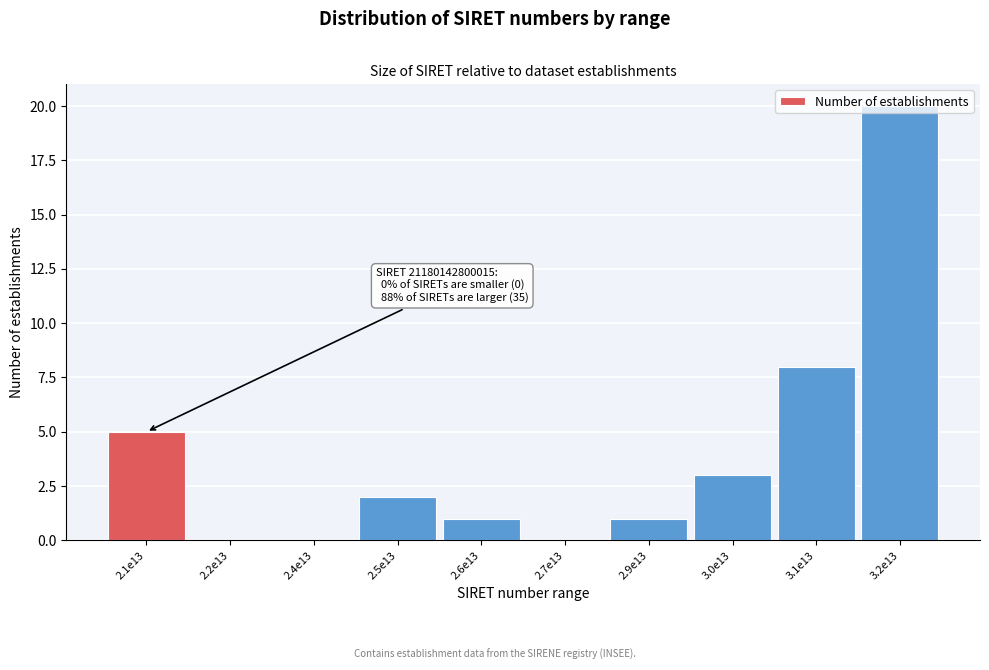

True or false: the data shows 1 at 2.9e13.

True